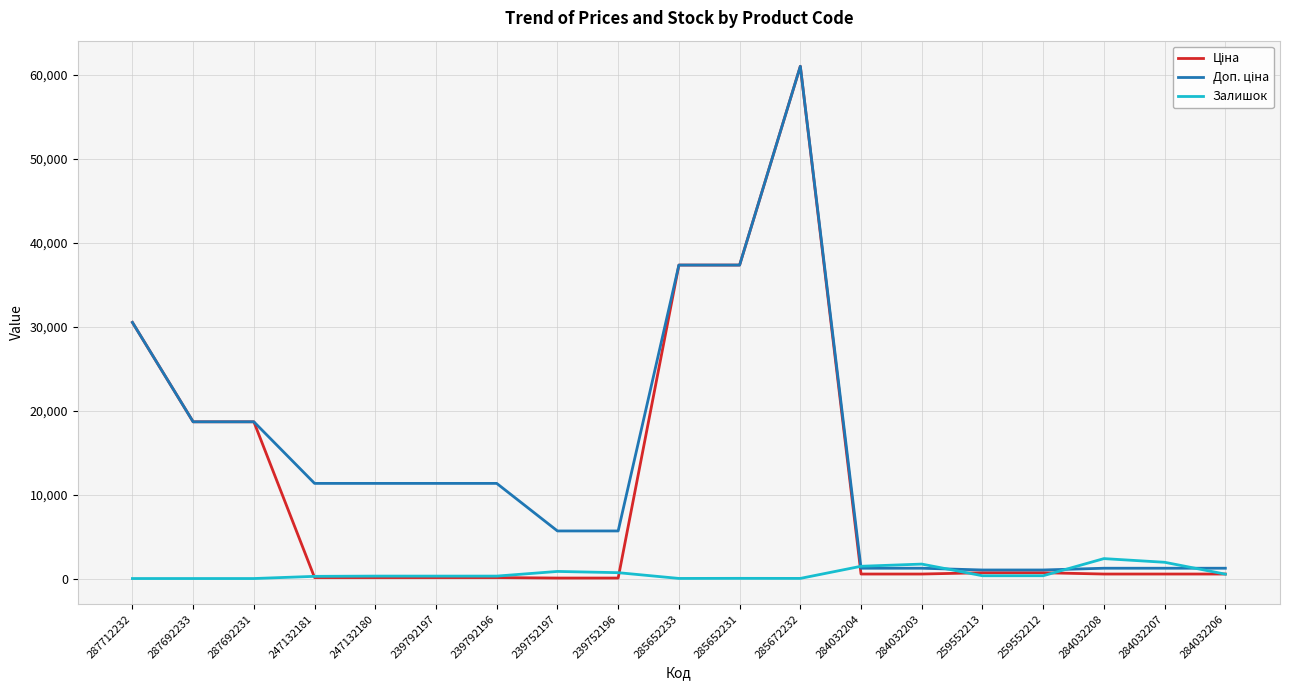

The Залишок series shows 698.0 at 239752196. True or false?

True